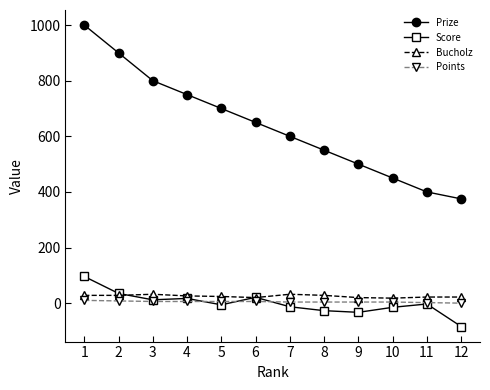

Is it true that Prize equals 1342 at 3?

False